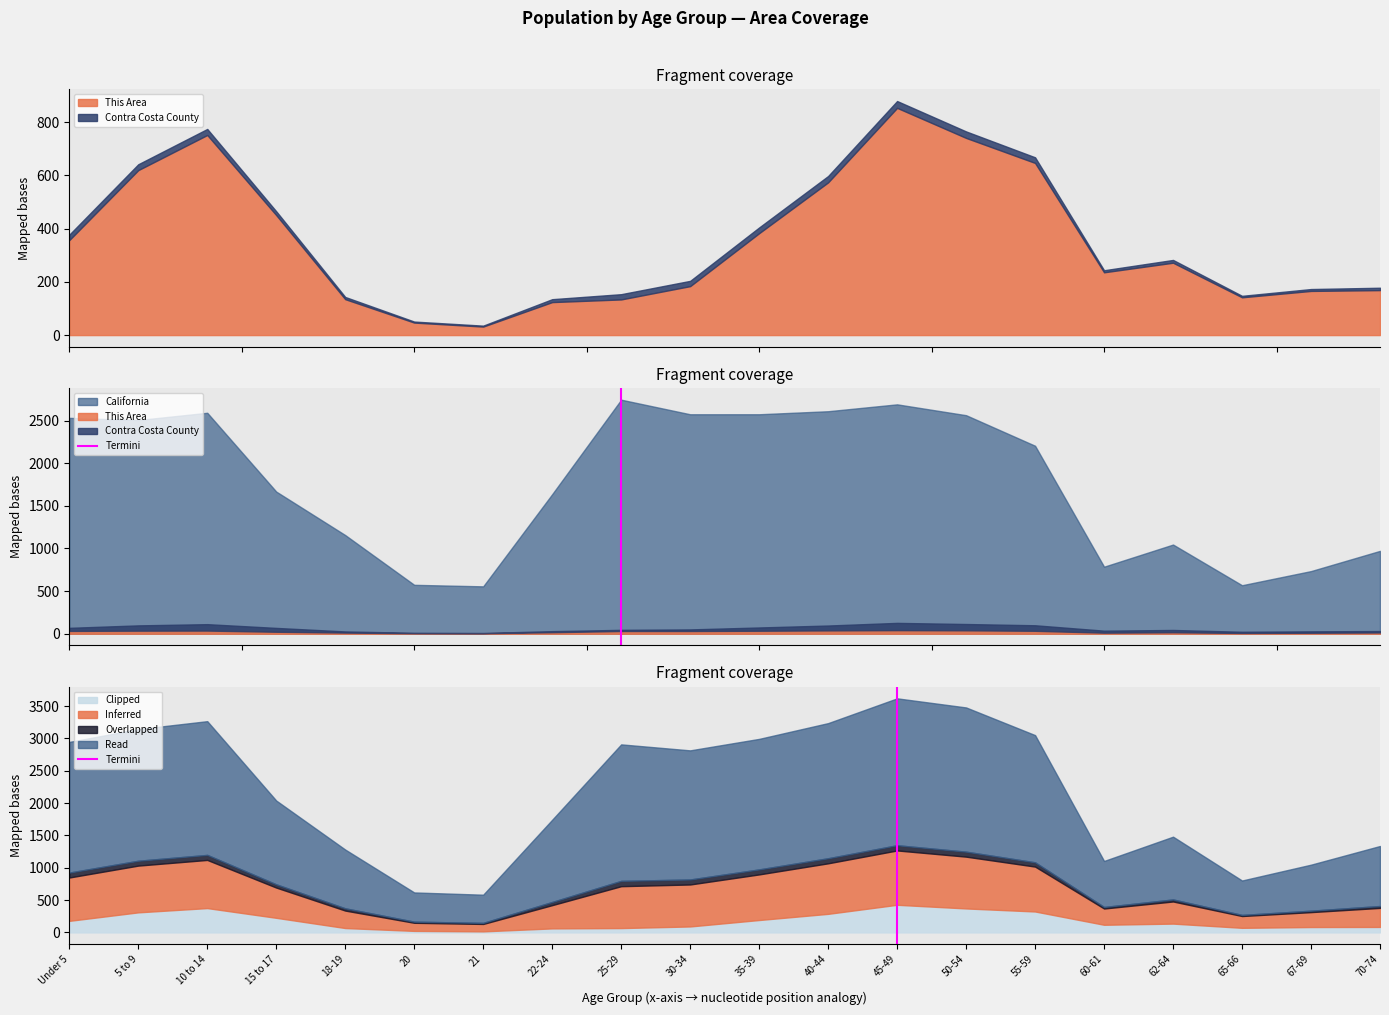

Does the chart have visible grid lines?

No